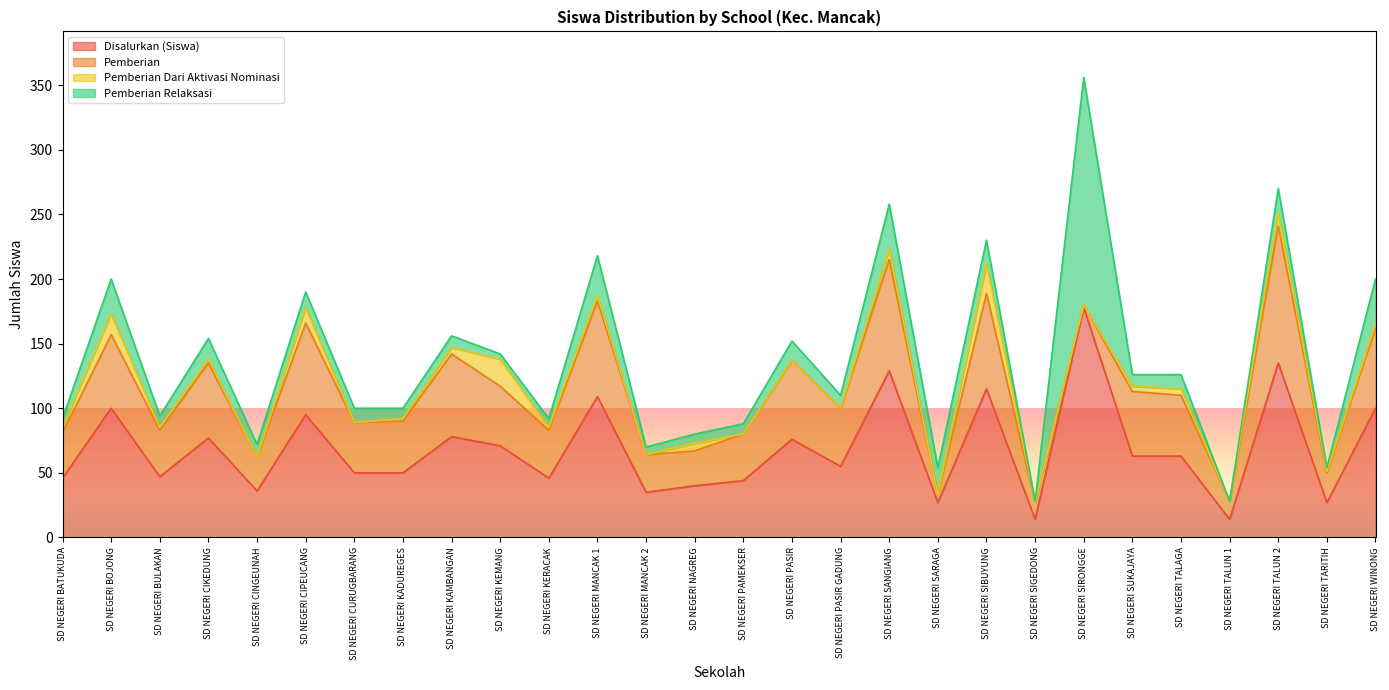

True or false: Pemberian Relaksasi and Disalurkan (Siswa) intersect in this chart.

False